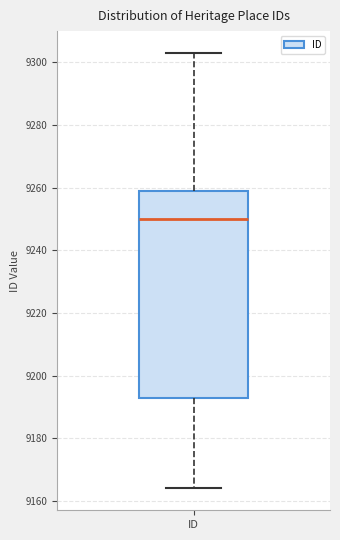

Where does the lower whisker of the box for ID end on the y-axis? The values are not printed on the chart, so give them approximately, as read against the axis.

9164